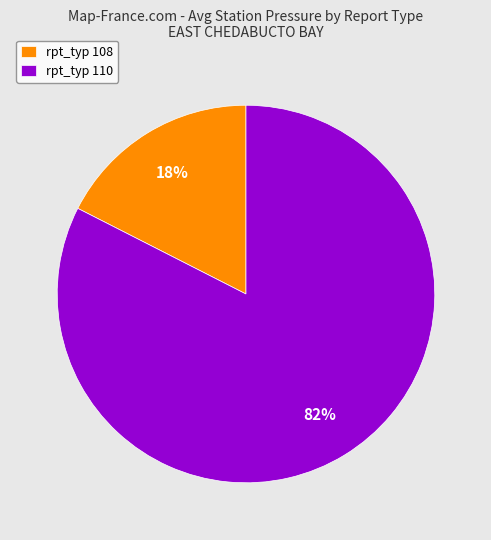

To the nearest percent, what is the average slice percentage?

50%